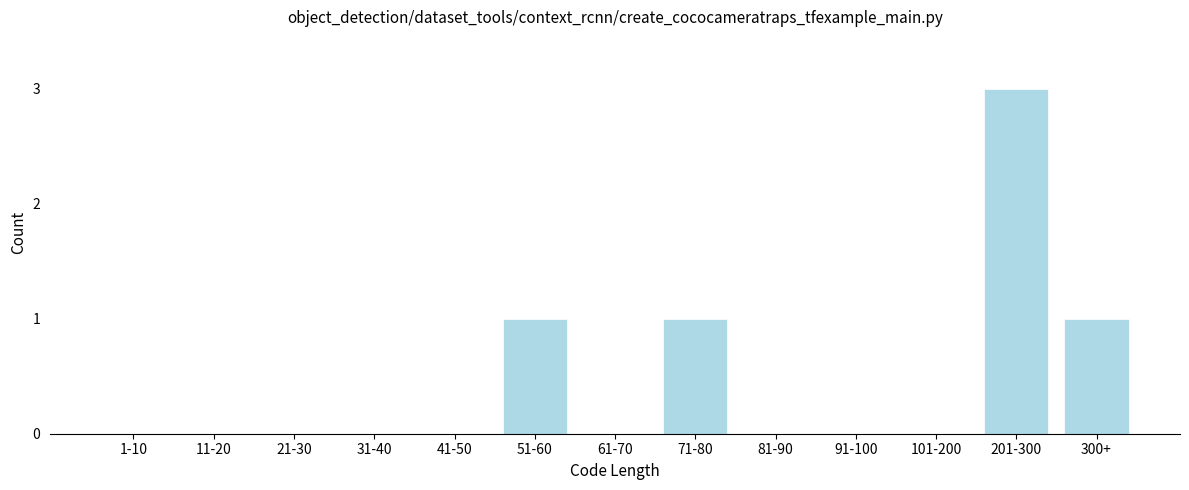

Reading left to right, what are all the values shown in this chart?

1-10=0	11-20=0	21-30=0	31-40=0	41-50=0	51-60=1	61-70=0	71-80=1	81-90=0	91-100=0	101-200=0	201-300=3	300+=1